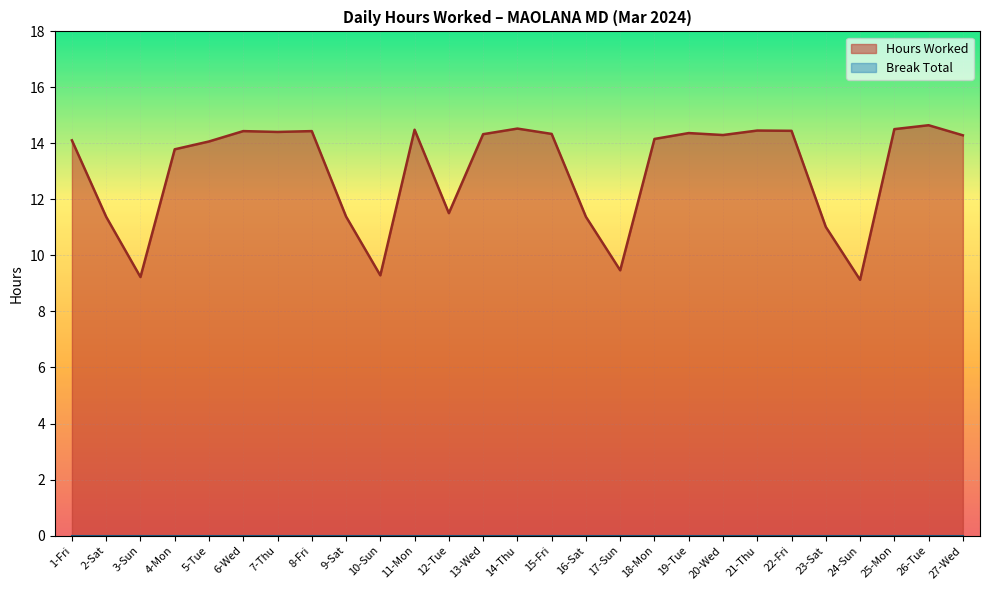

True or false: there are more than 0 points higher than both neighbors.

True